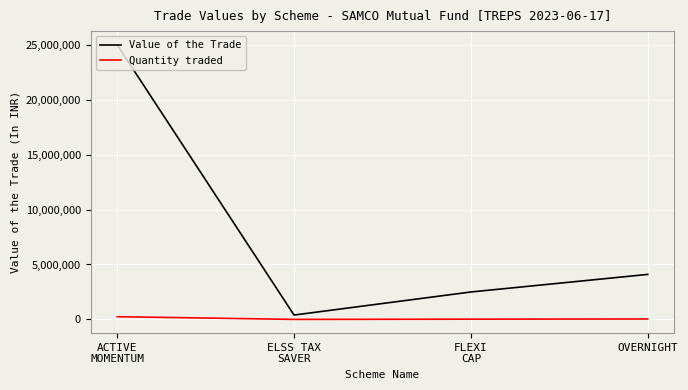

At how many categories does at least one series exceed 695461?

3